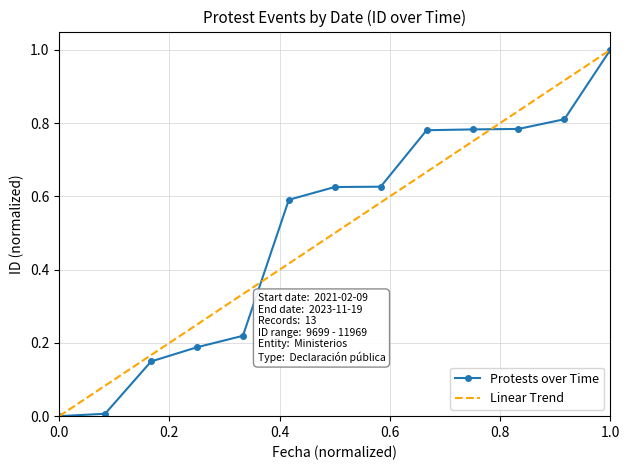

Is it true that Protests over Time equals 0.5 at 0.0?

False